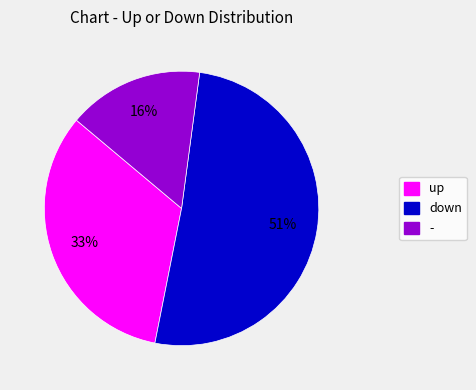

What percentage is the up slice, to the nearest percent?

33%